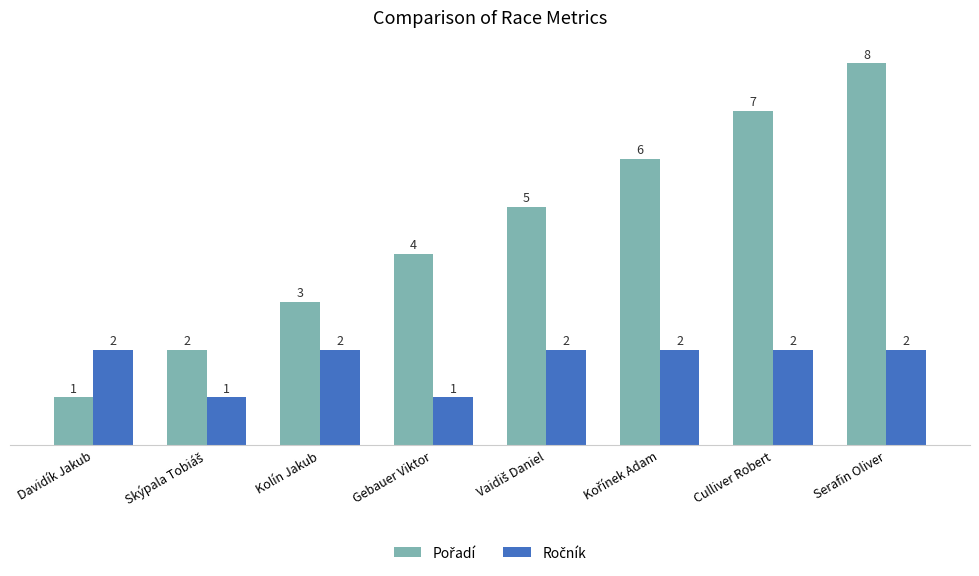

At which category is the sum across all series the highest?

Serafin Oliver